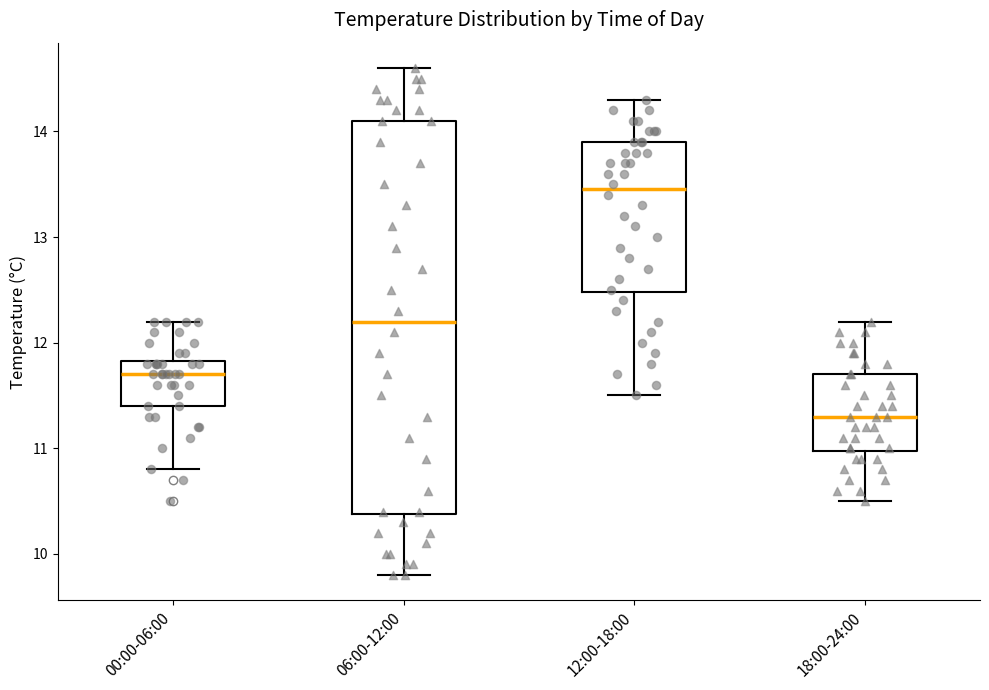

Reading left to right, transcribe this box plot: for each box, give where its median line is, the range the box spans, and where its two whiskers end, as read against the y-axis. The values are not printed on the chart, so give them approximately, as read against the axis.

00:00-06:00: median 11.7, box 11.4 to 11.8, whiskers 10.8 to 12.2
06:00-12:00: median 12.2, box 10.4 to 14.1, whiskers 9.8 to 14.6
12:00-18:00: median 13.5, box 12.5 to 13.9, whiskers 11.5 to 14.3
18:00-24:00: median 11.3, box 11.0 to 11.7, whiskers 10.5 to 12.2